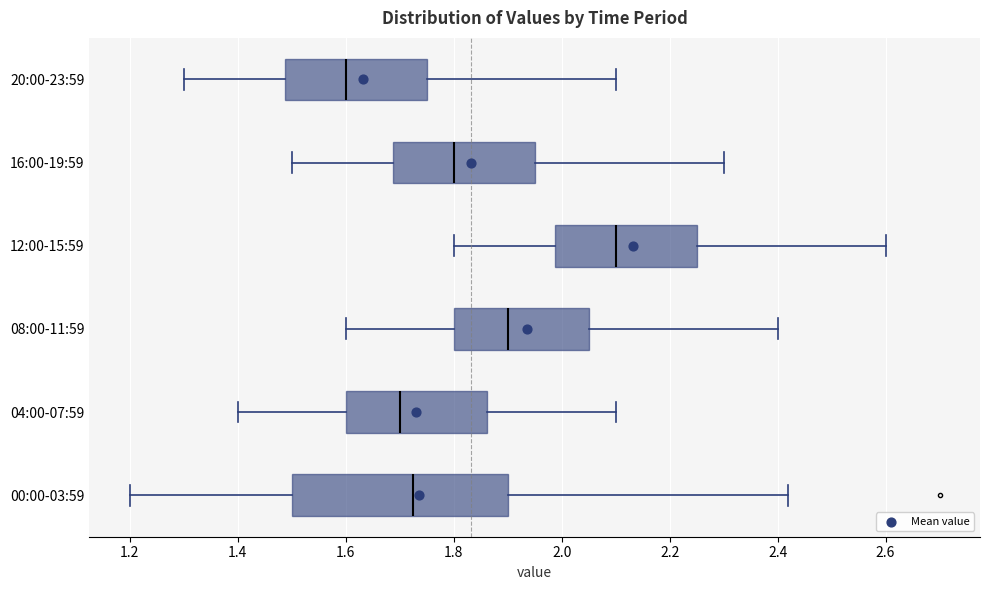

Which box is the widest, from its left edge to its right edge?

00:00-03:59